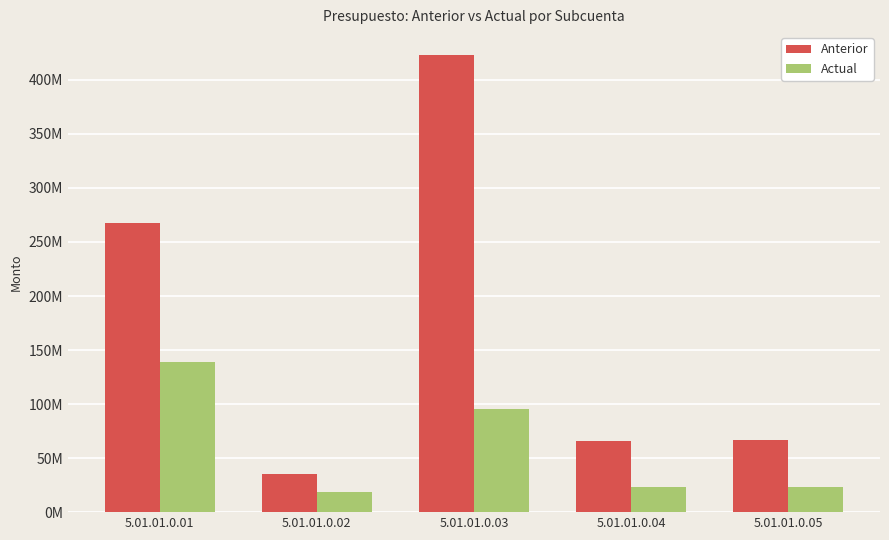

Rank the series by their average value, from highest to lowest.

Anterior, Actual